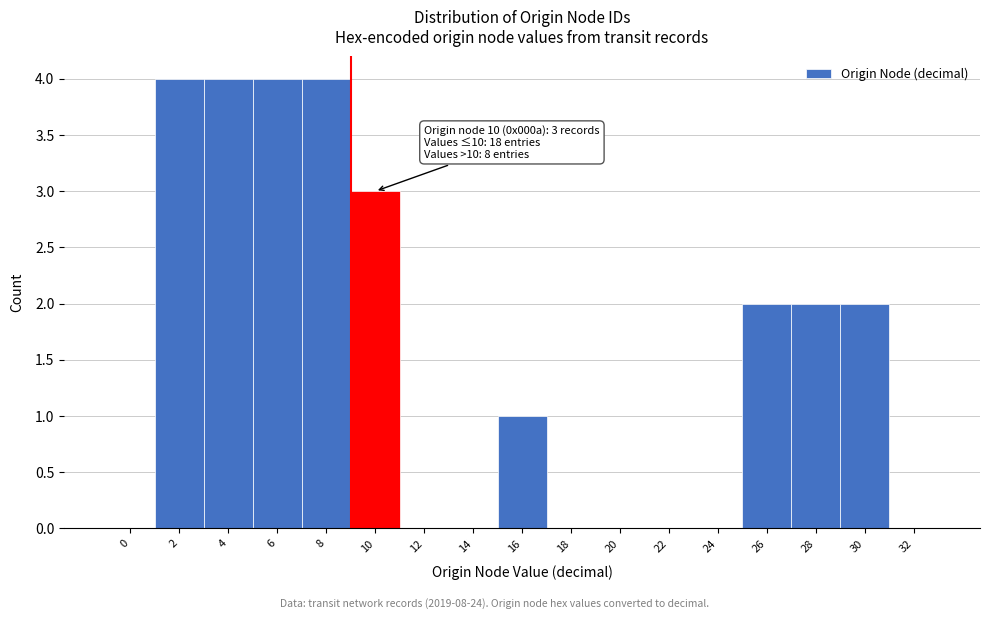

Reading left to right, list all the values displayed in this chart.

0=0	2=4	4=4	6=4	8=4	10=3	12=0	14=0	16=1	18=0	20=0	22=0	24=0	26=2	28=2	30=2	32=0